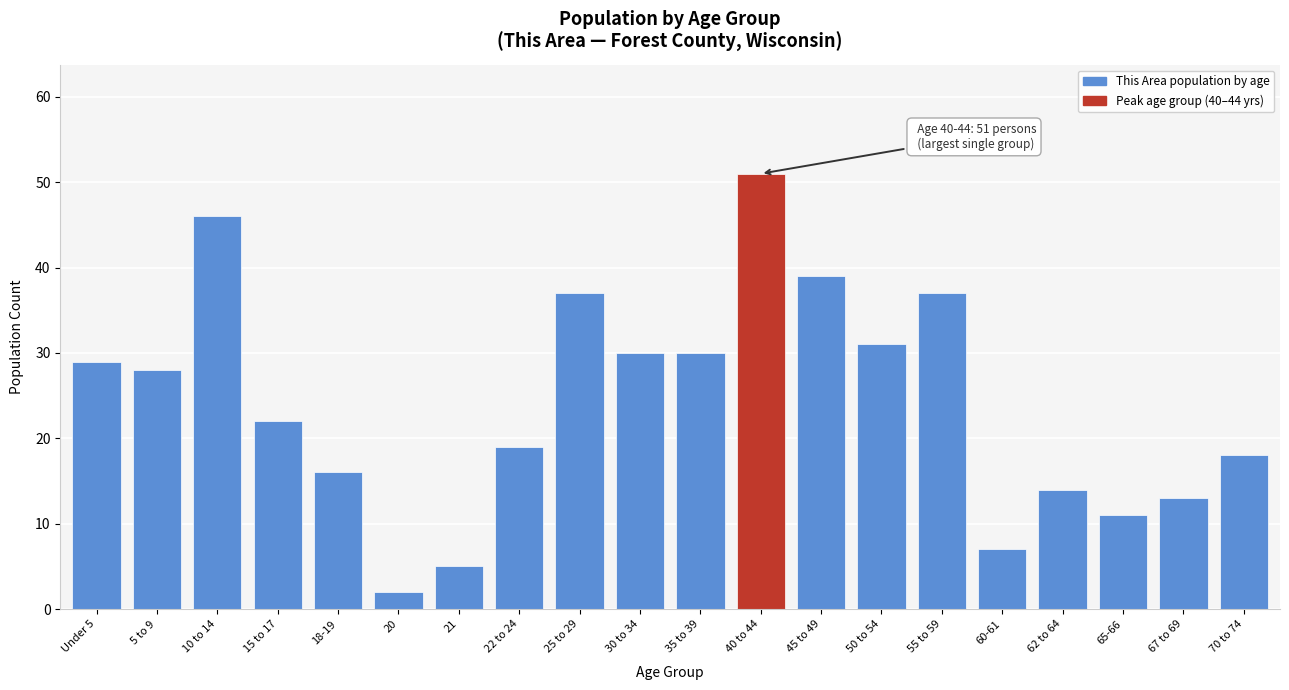

Reading left to right, list all the values displayed in this chart.

29	28	46	22	16	2	5	19	37	30	30	51	39	31	37	7	14	11	13	18